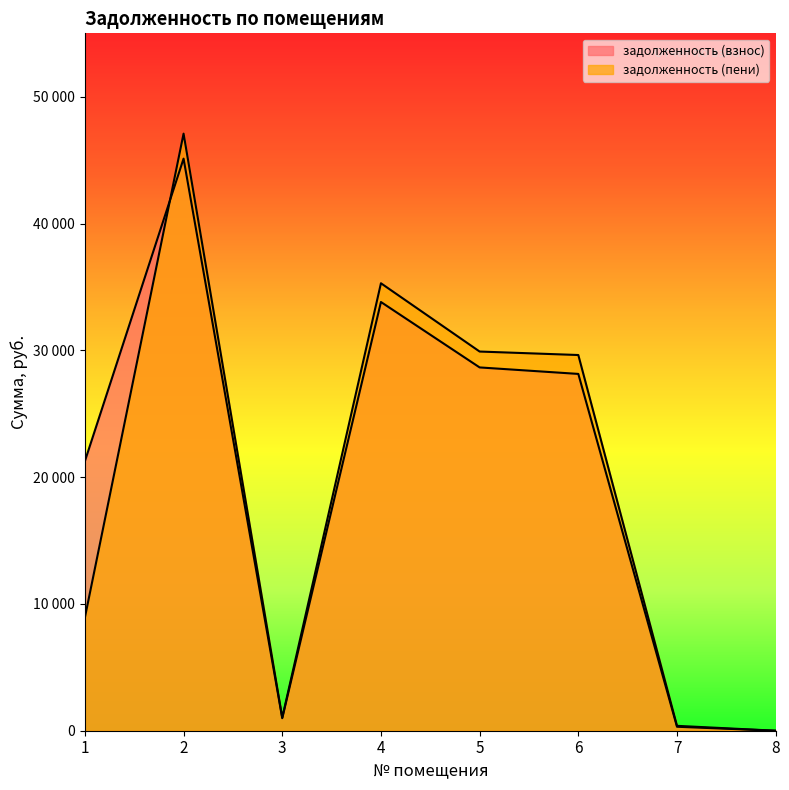

Is the value of задолженность (взнос) at 2 greater than the value of задолженность (пени) at 2?

No